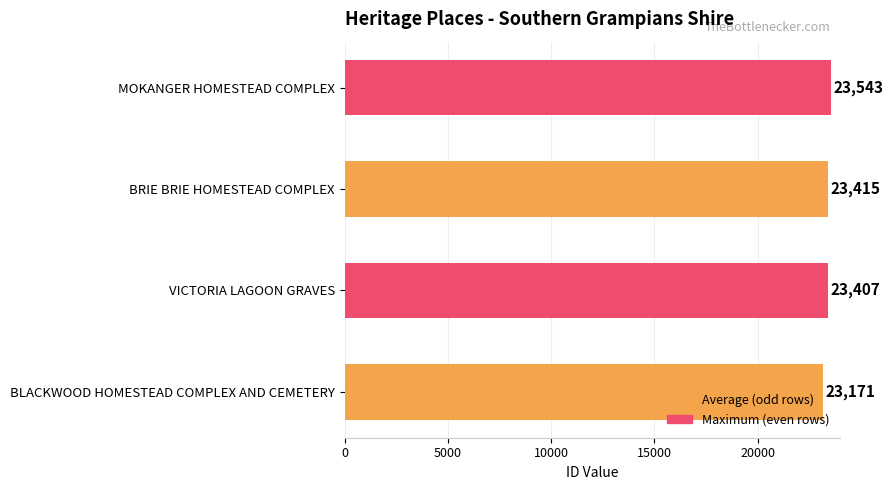

What is the difference between the maximum and minimum values?

372